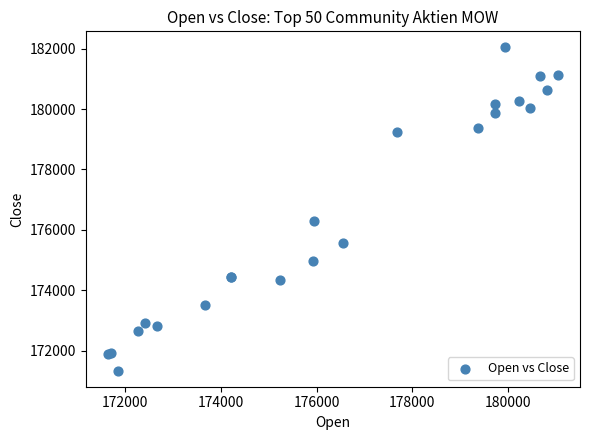

What Y value in the scatter plot is closest to 176691?

176296